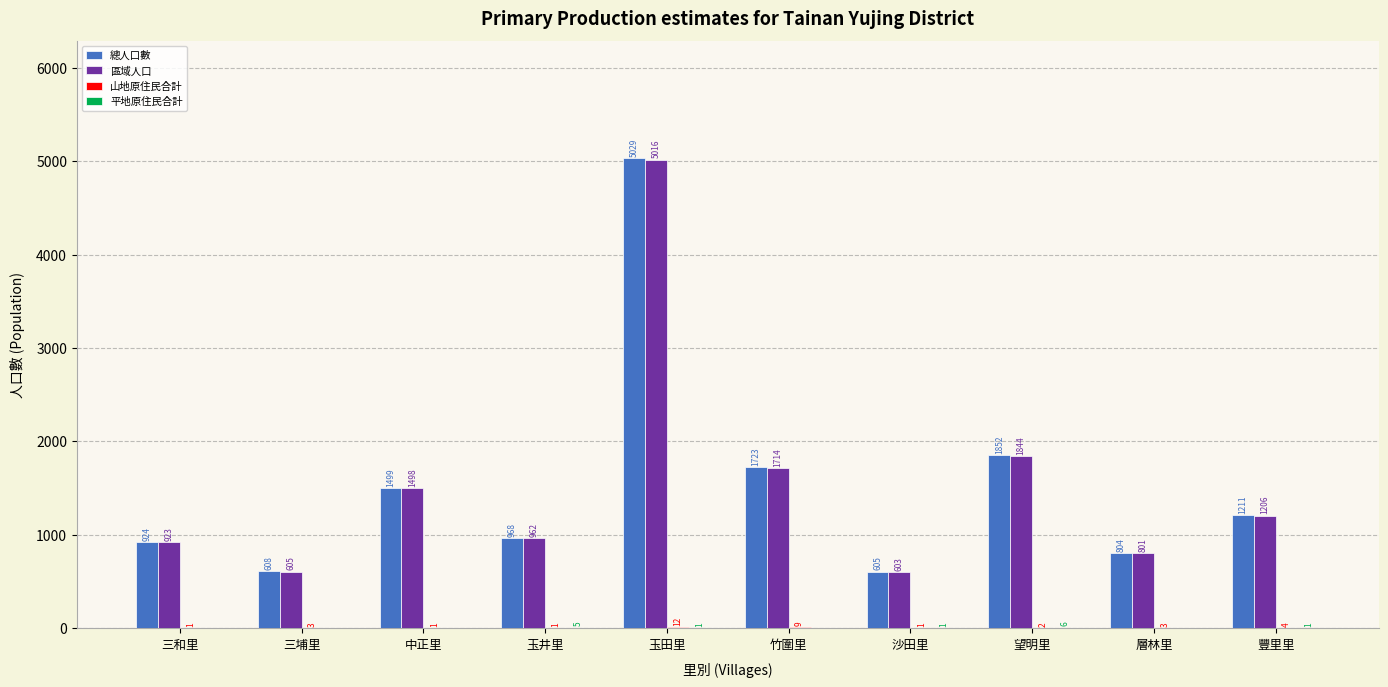

What is the total value across all series at 沙田里?

1210